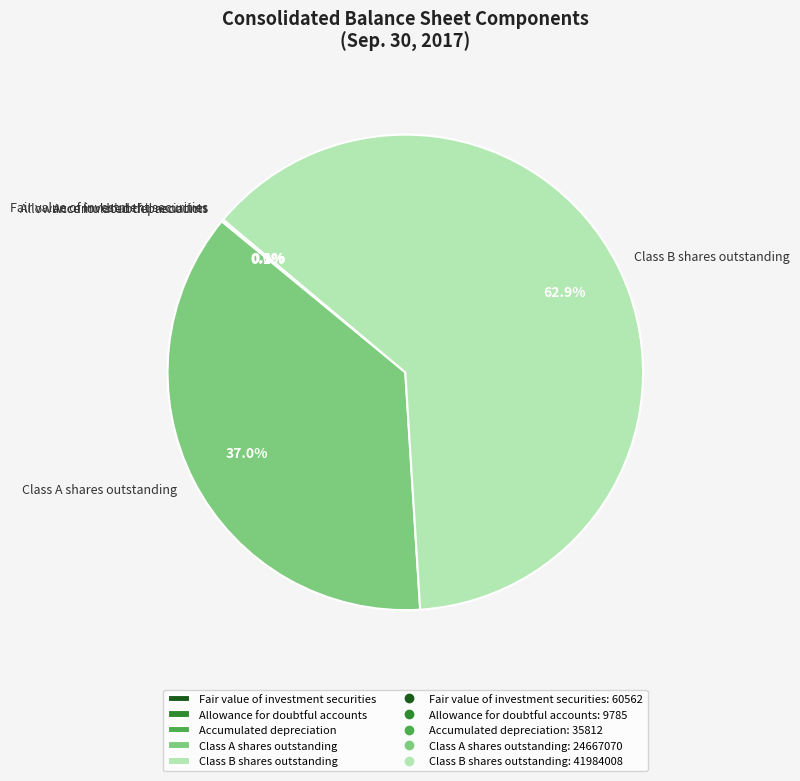

Do Class A shares outstanding and Class B shares outstanding together represent more than half of the pie?

Yes